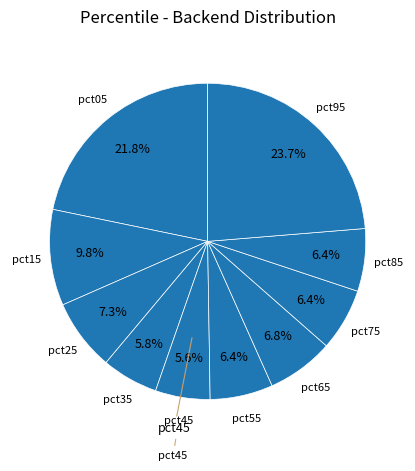

How many slices are in this pie chart?

10